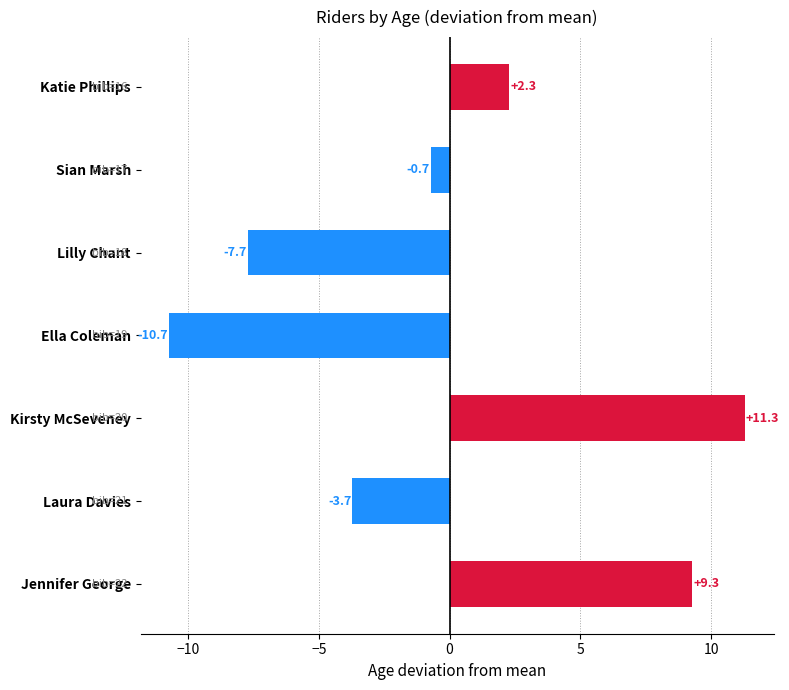

Are the bars grouped side by side (vs. stacked)?

No